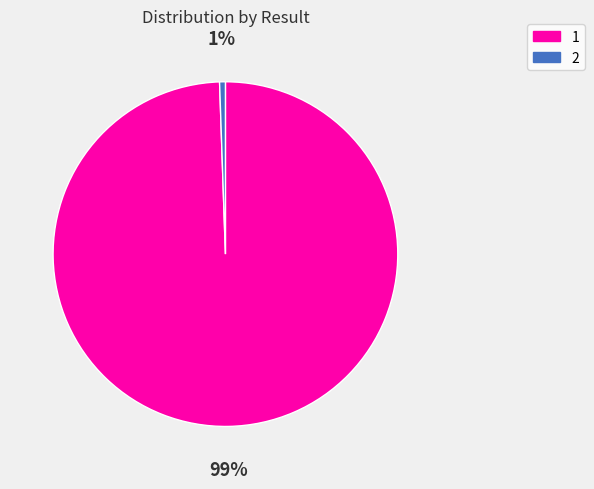

How many segments does this pie chart have?

2